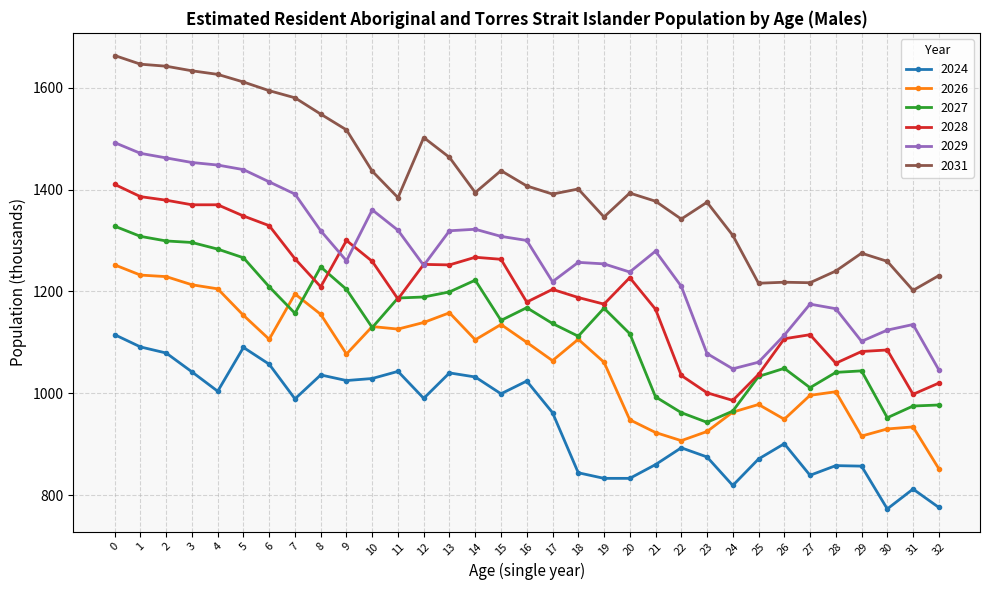

True or false: 2027 and 2031 cross at least once.

False